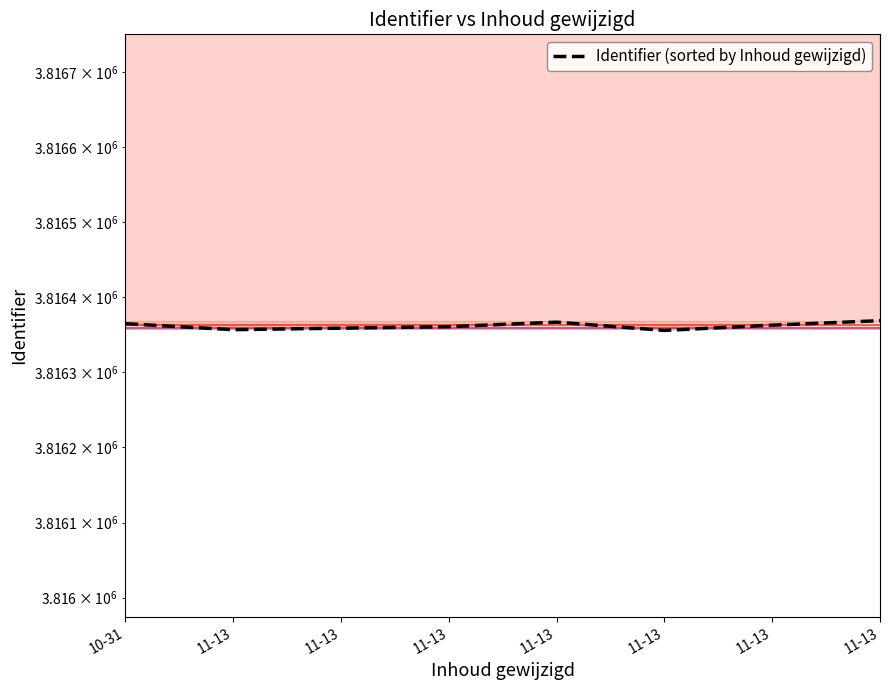

How many values are between 3816359 and 3816367?

5